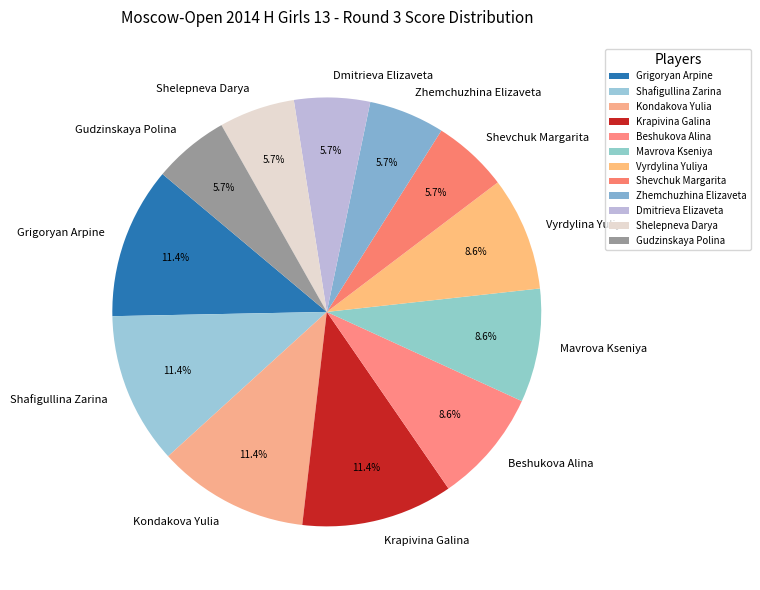

Between Mavrova Kseniya and Grigoryan Arpine, which is larger?

Grigoryan Arpine